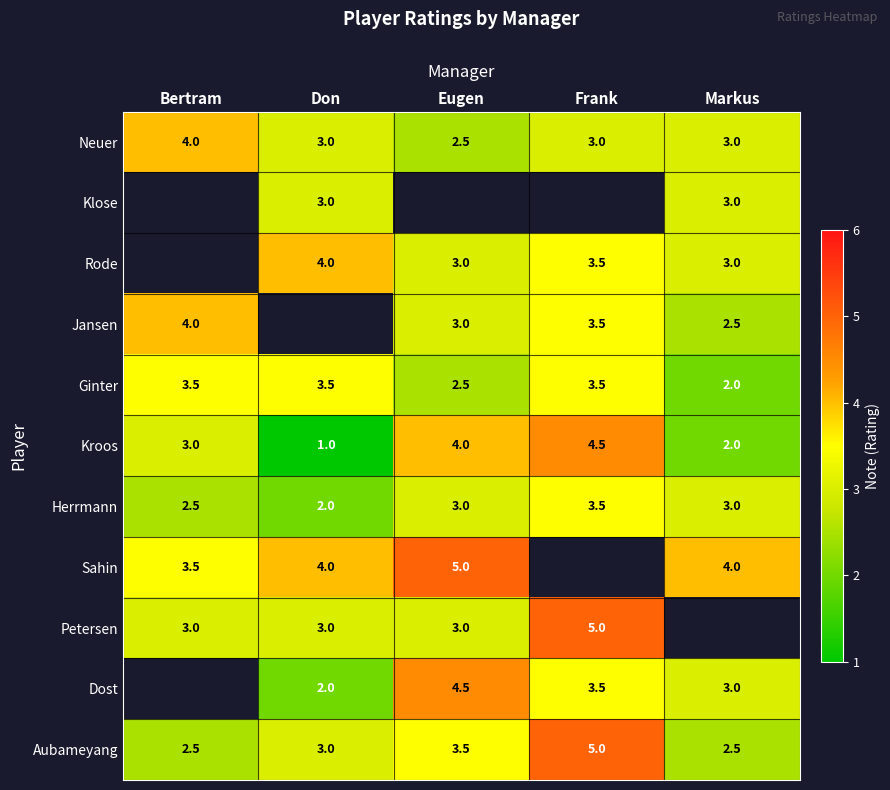

What value does the Herrmann series have at Frank?

3.5